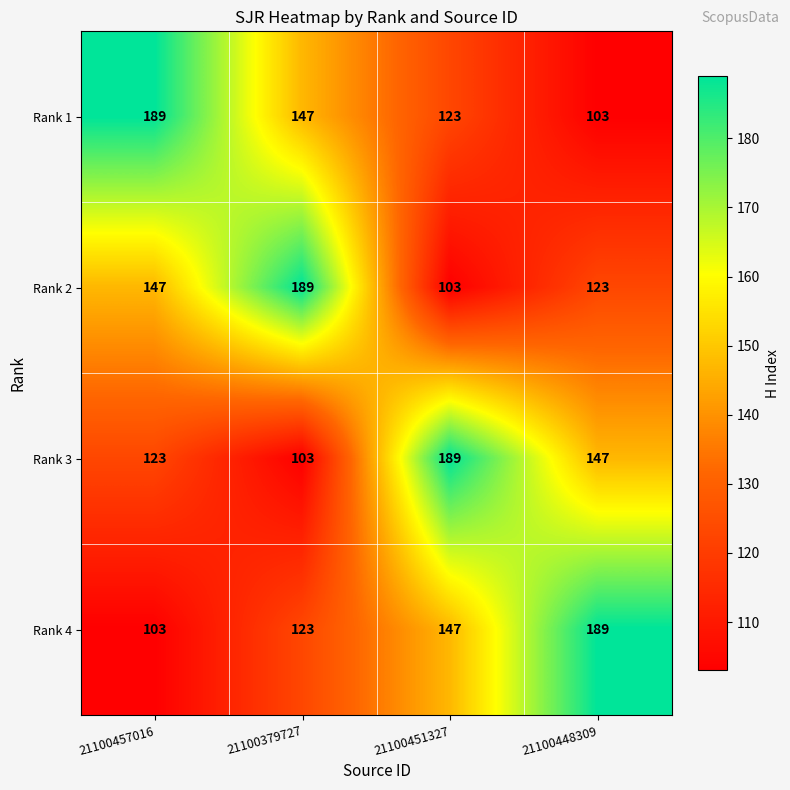

What is the approximate value of Rank 4 at 21100457016, to the nearest 10?

100